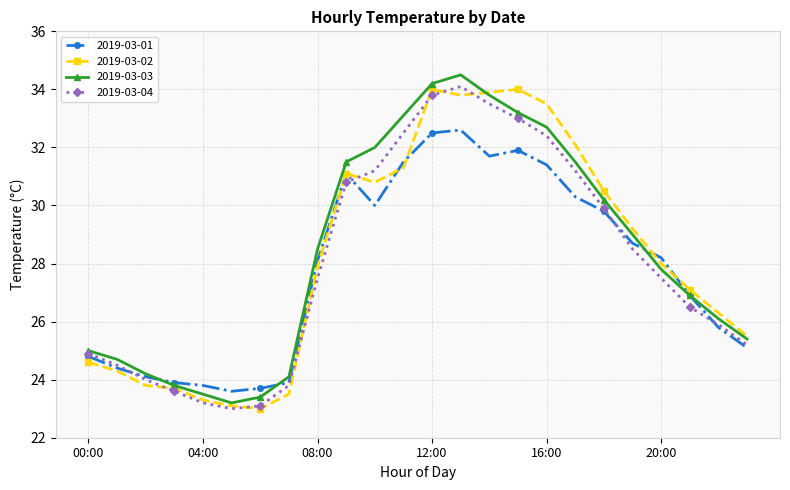

What is the value of the 2019-03-03 point at the 9th from the left?

28.5